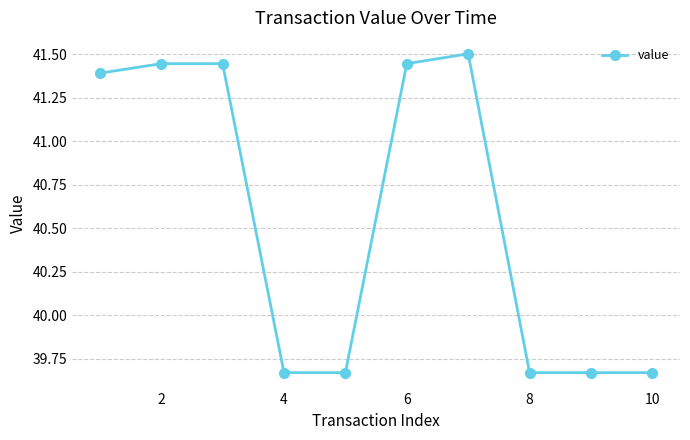

What is the difference between the maximum and minimum values?

1.8